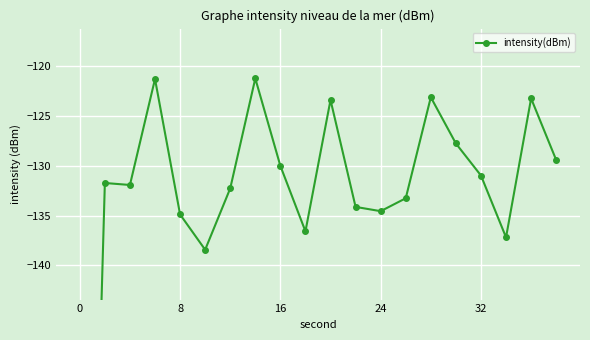

How many values are below -131?

11